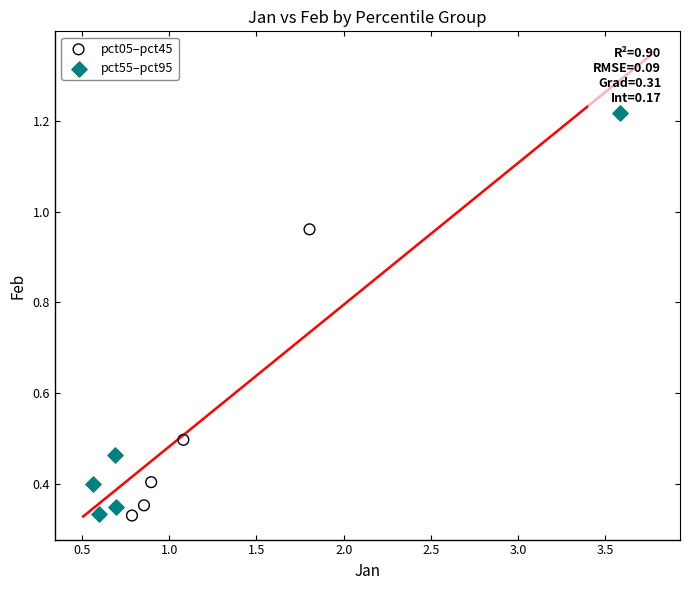

What are all the series names shown in the legend?

pct05–pct45, pct55–pct95